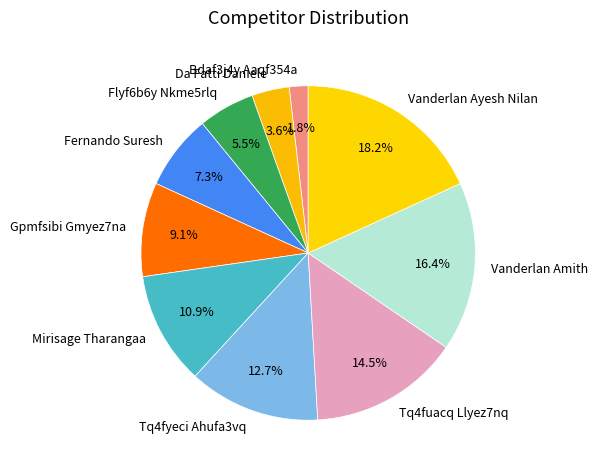

How many segments does this pie chart have?

10